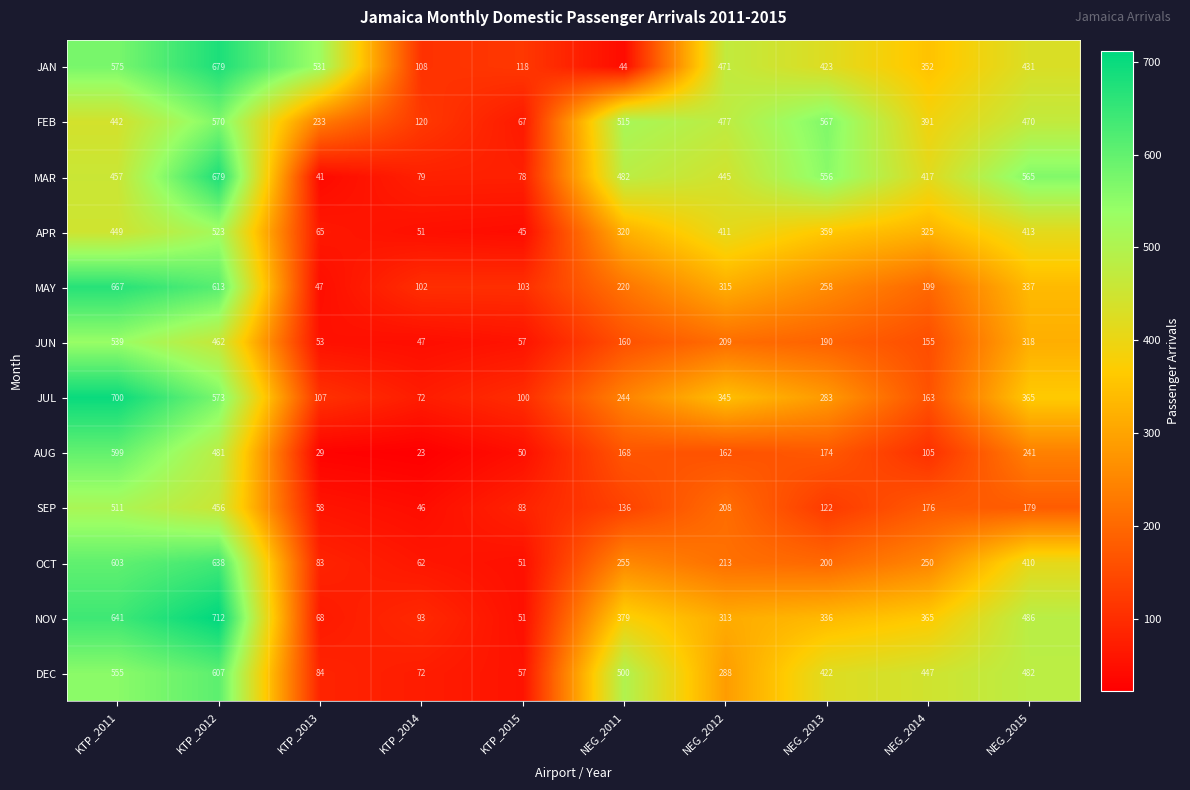

Between NEG_2011 and NEG_2015, which series saw the biggest shift?

JAN